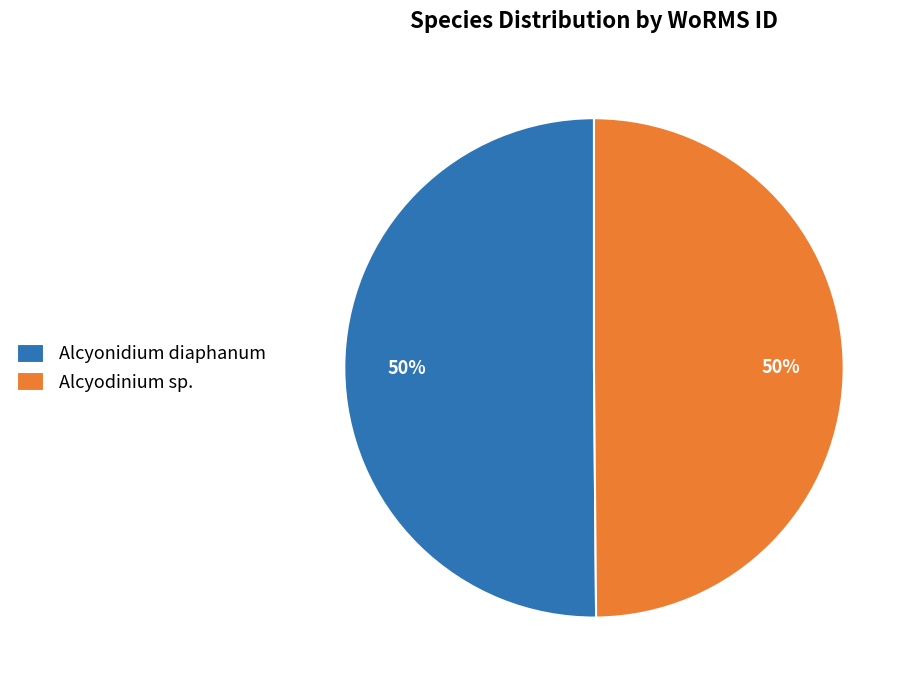

Combined, do Alcyonidium diaphanum and Alcyodinium sp. account for over 50%?

Yes